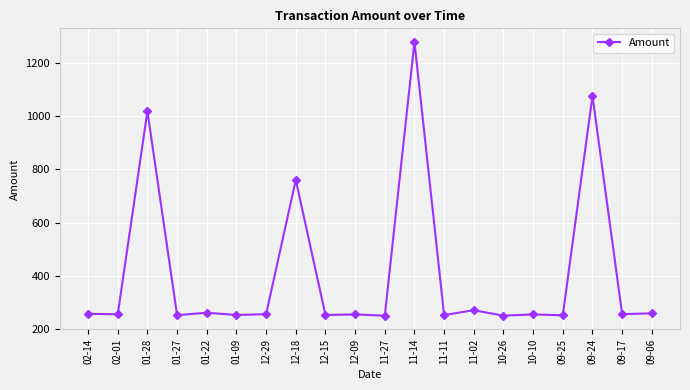

True or false: the data has more than 0 interior local peaks.

True